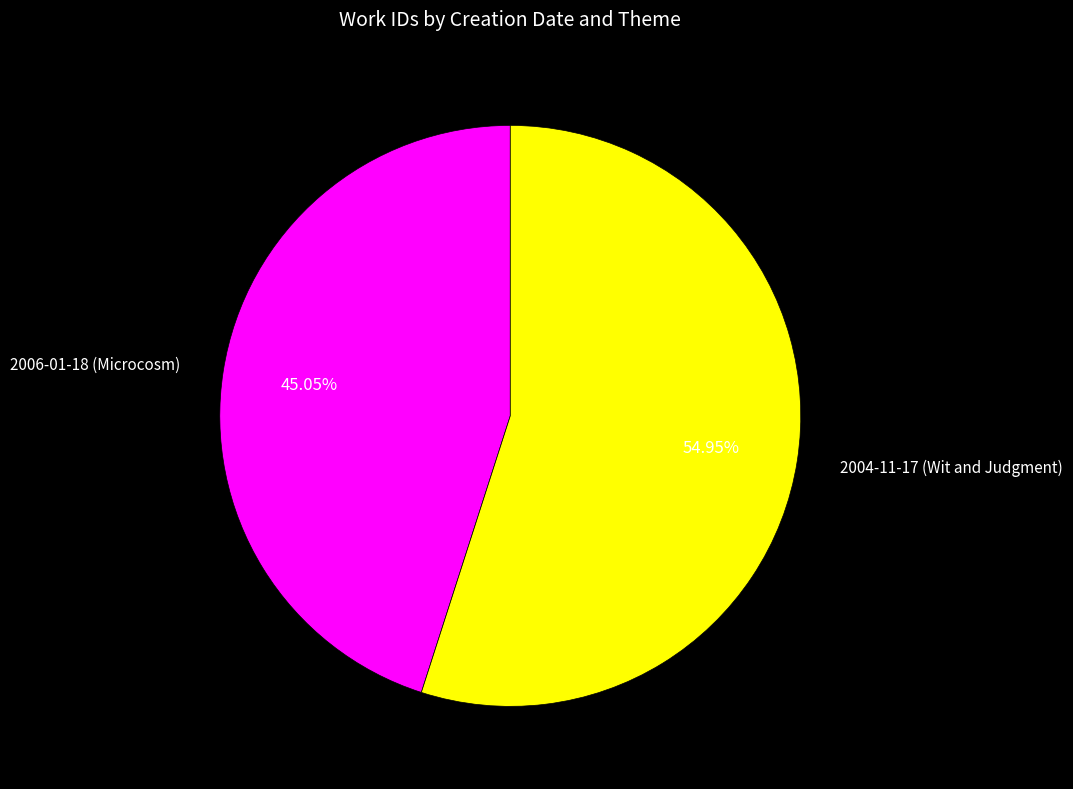

Between 2006-01-18 (Microcosm) and 2004-11-17 (Wit and Judgment), which is larger?

2004-11-17 (Wit and Judgment)